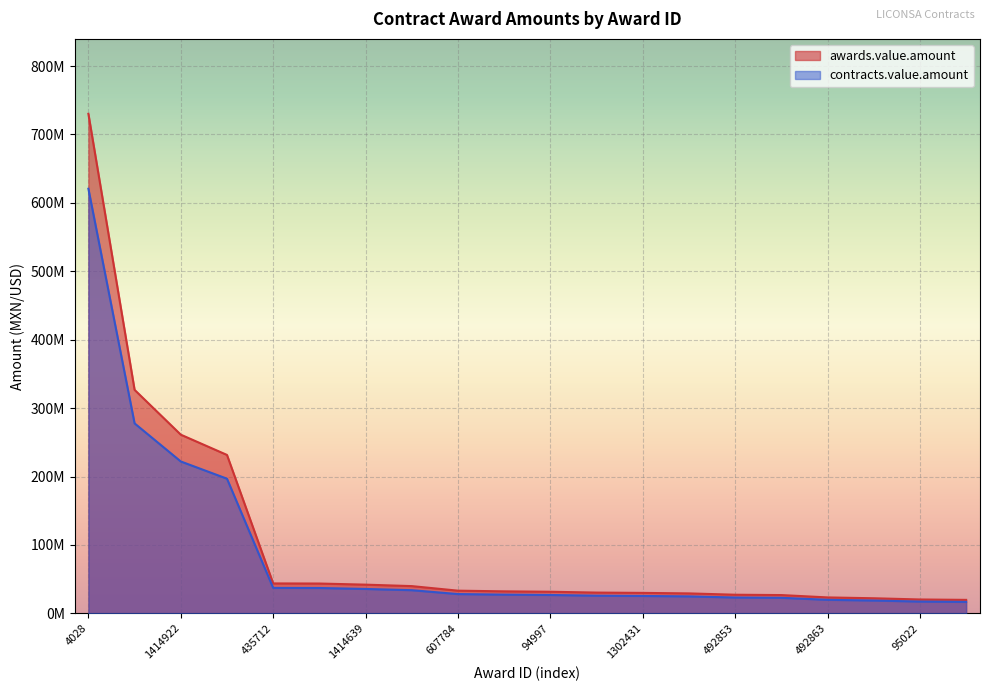

The value of contracts.value.amount at 25546 is 43554000.0. True or false?

True